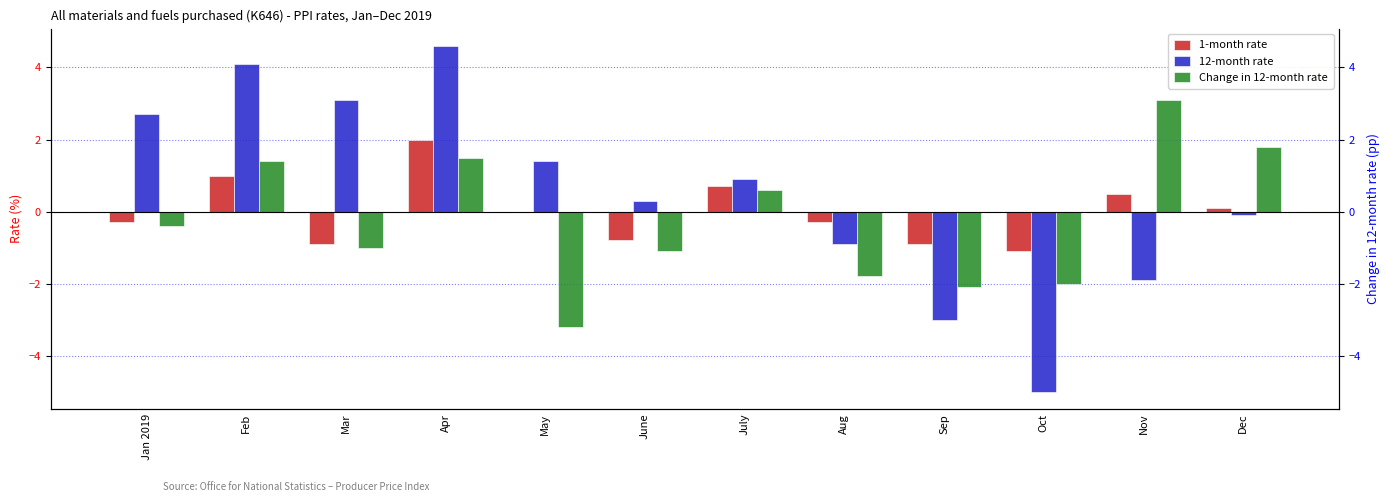

How many values in Change in 12-month rate are below zero?

7